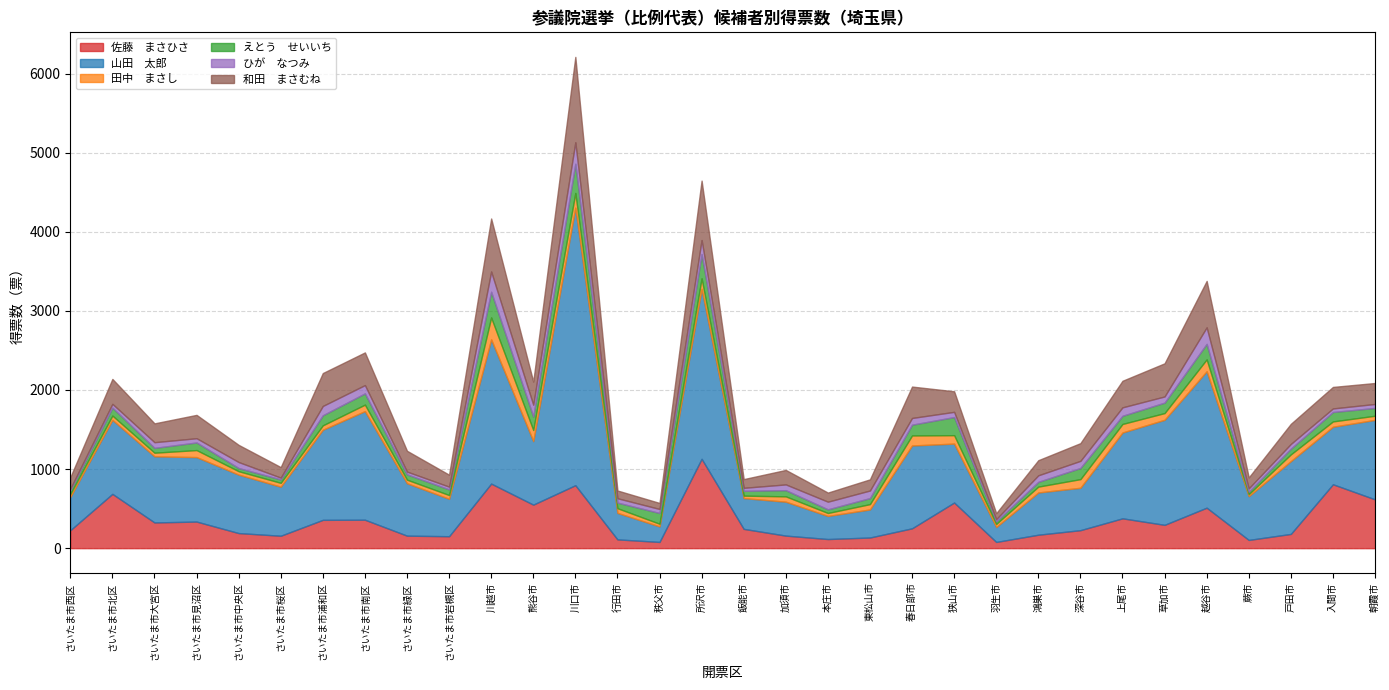

At which category does 和田　まさむね reach its first local valley?

さいたま市大宮区